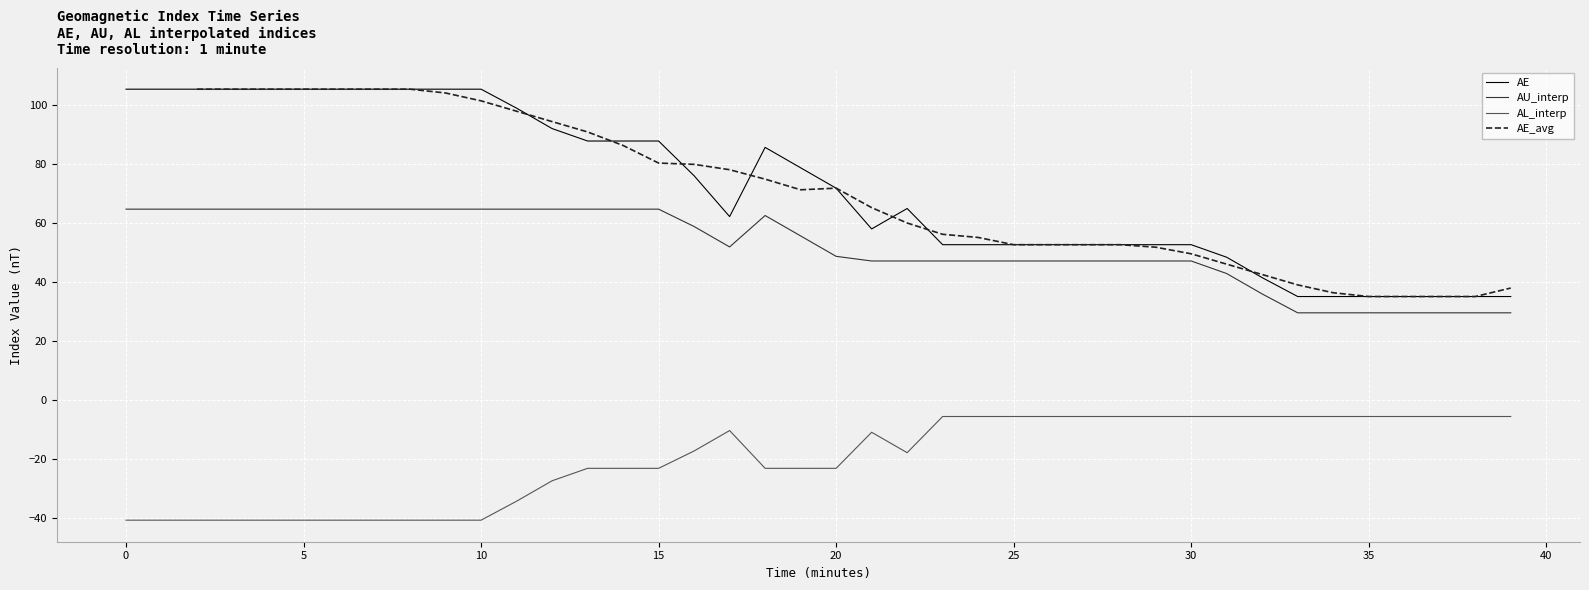

True or false: AU_interp has a value of 29.6 at 37.

True